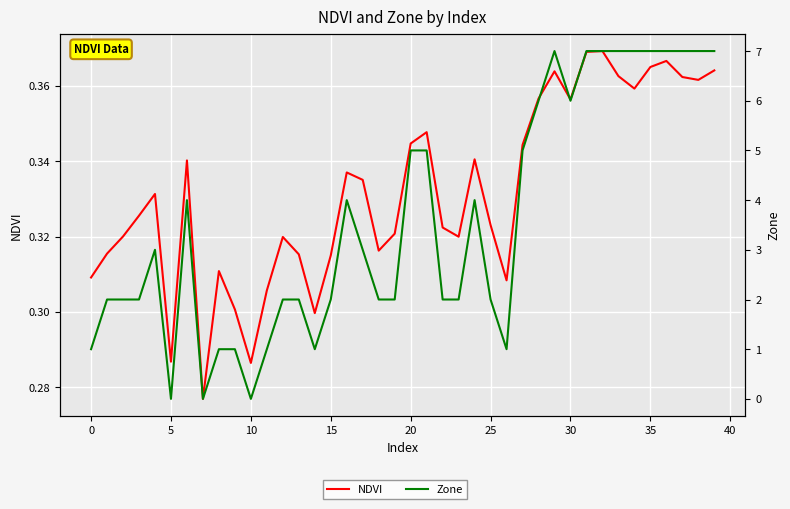

At which category does the chart reach its peak across all series?

29